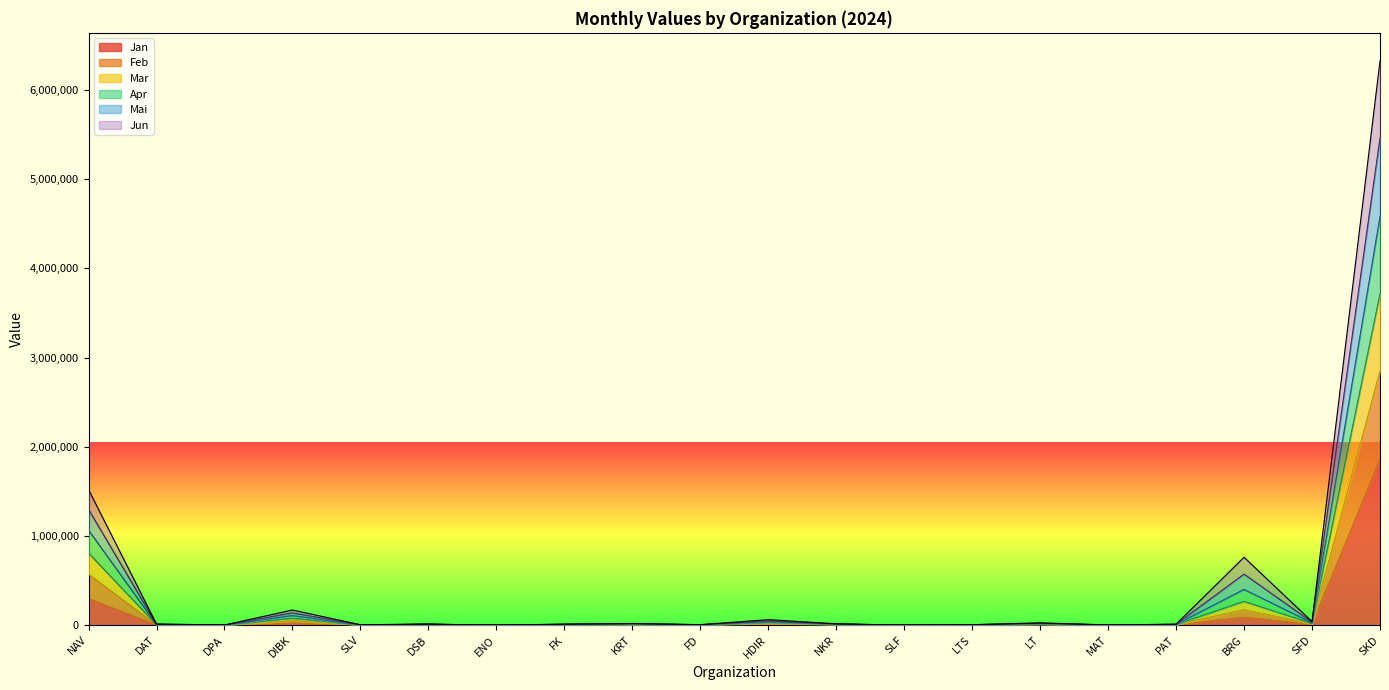

At which category does Jun reach its first local valley?

DPA